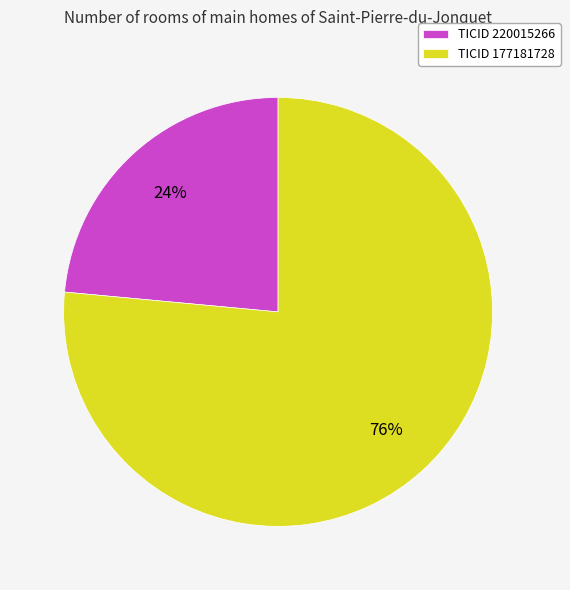

How many segments does this pie chart have?

2